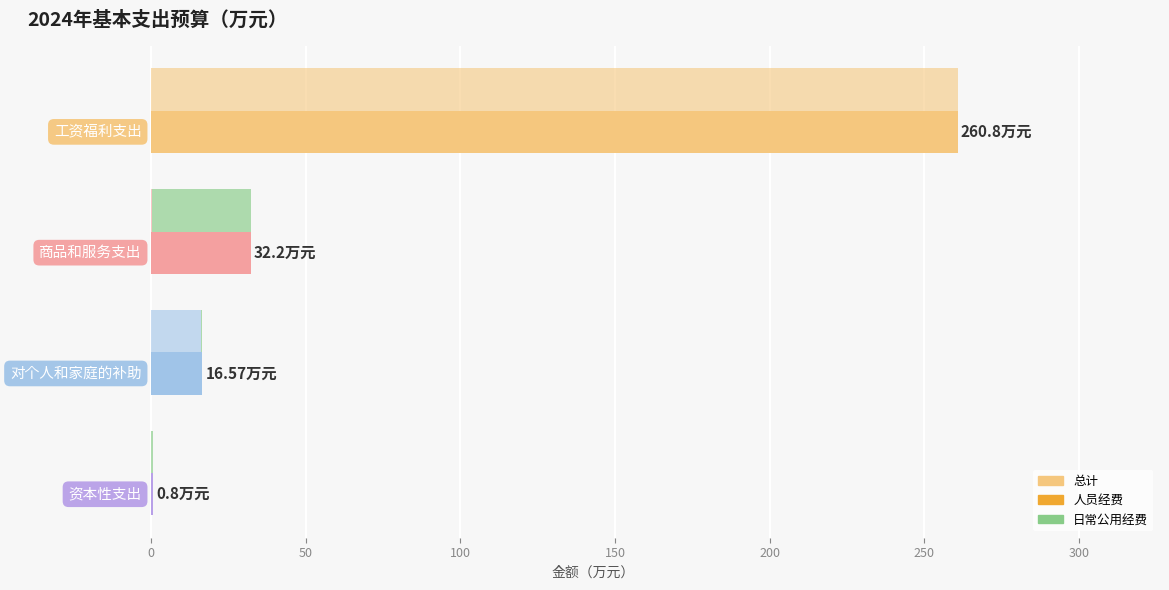

Reading left to right, extract all data points from this chart.

总计: 260.8	32.2	16.6	0.8
人员经费: 260.8	0.4	16.1	0.0
日常公用经费: 0.0	31.8	0.5	0.8